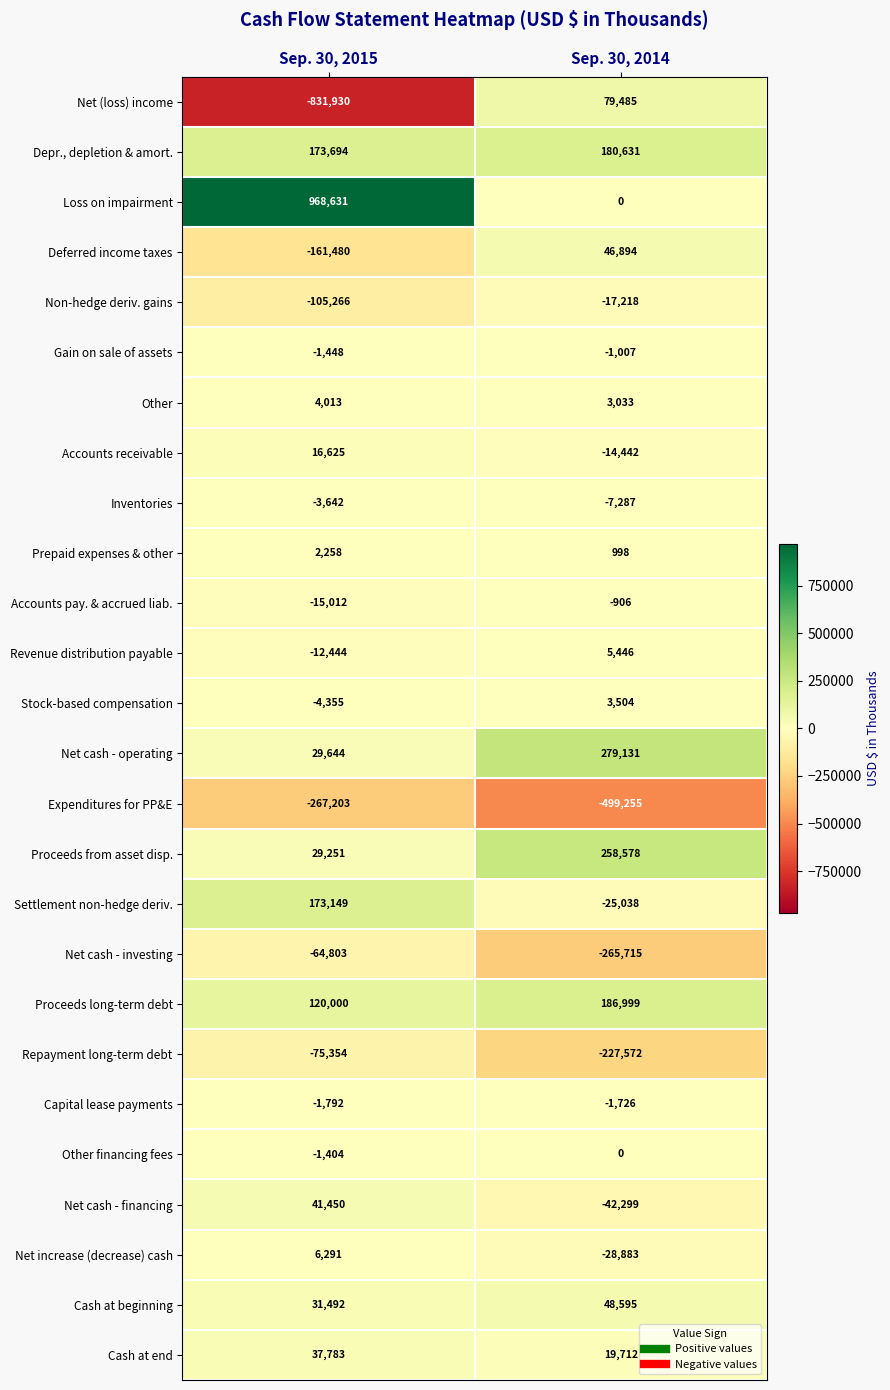

At which category is the sum across all series the highest?

Sep. 30, 2015